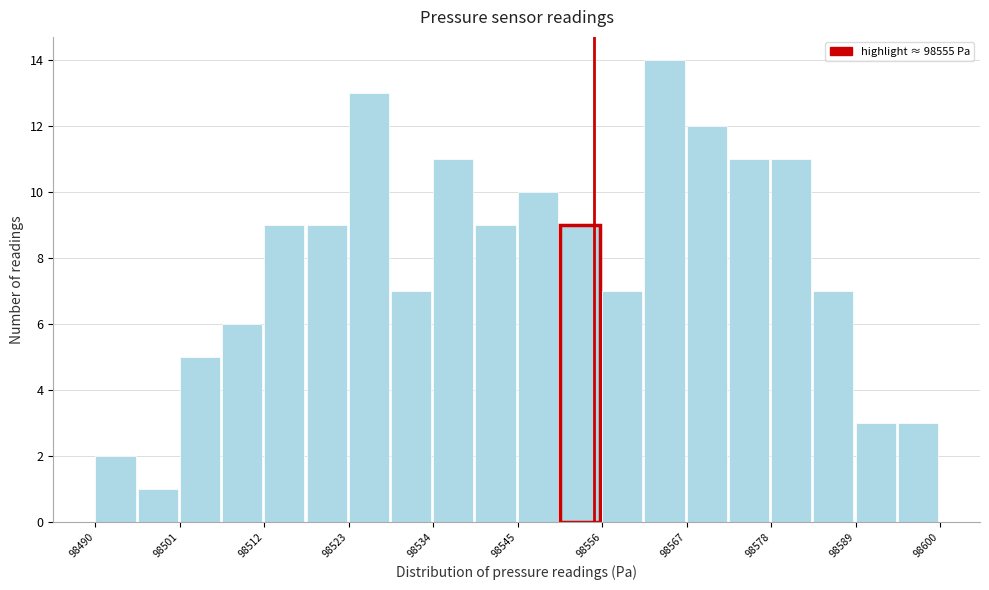

Read against the x-axis, roughly where is the centre of the tallest bar?

98564